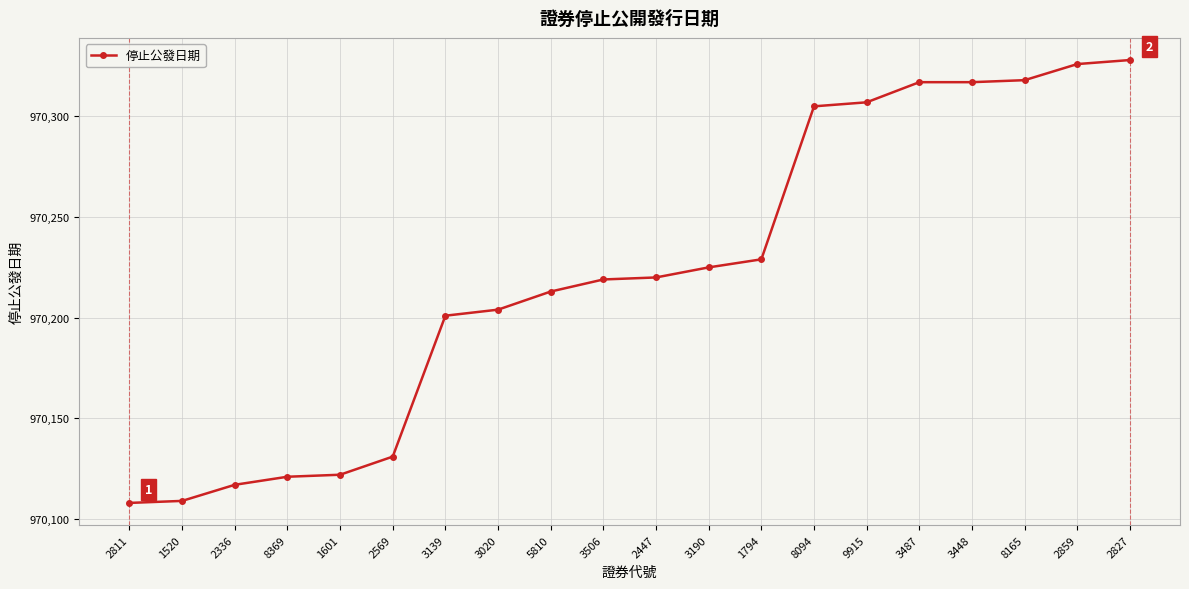

Is it true that the value at 9915 is 970307?

True